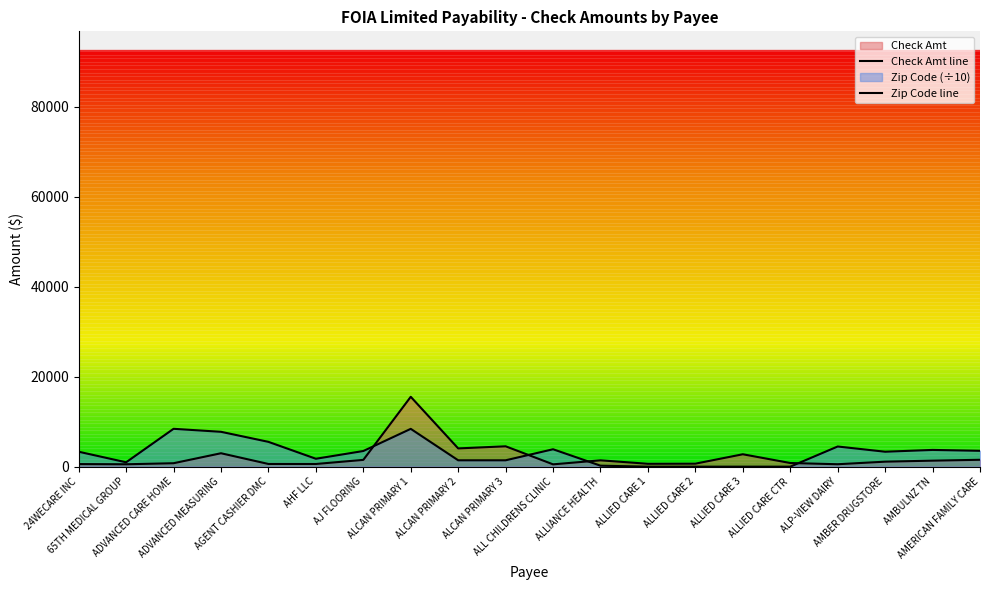

How many interior local peaks does the Zip Code line series have?

5